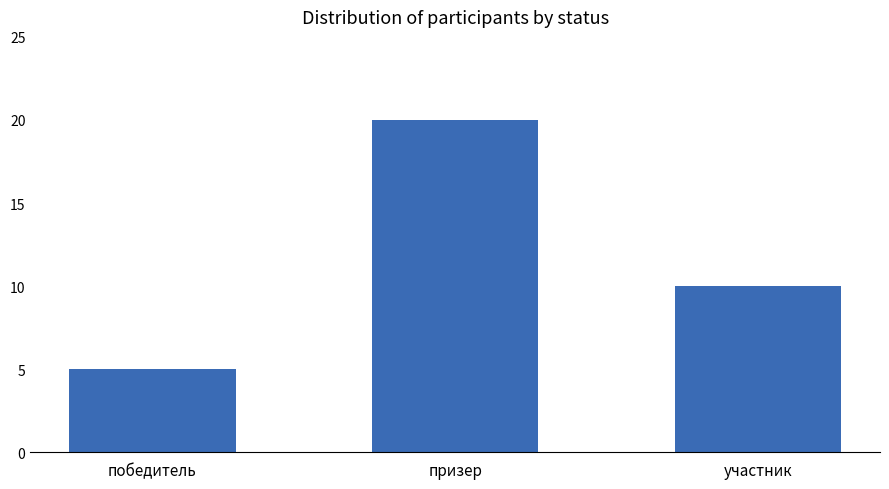

What is the difference between the values at участник and победитель?

5